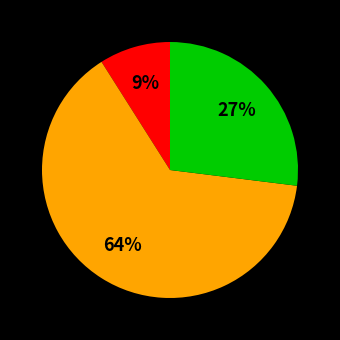

How many slices are in this pie chart?

3